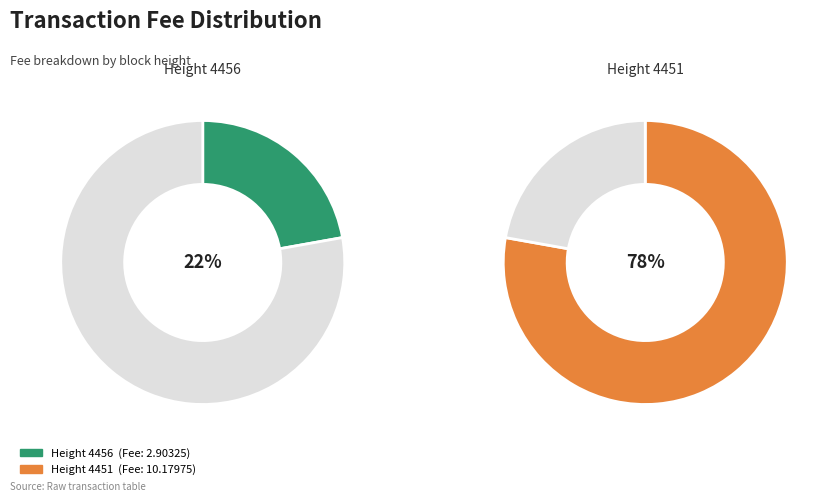

To the nearest percent, what portion does 4451 represent?

78%